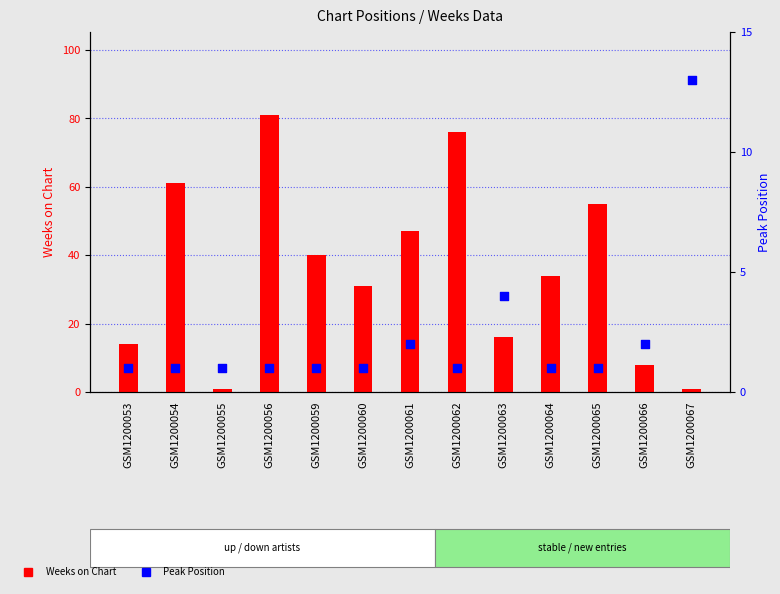

Which series reaches the maximum Y coordinate?

Weeks on Chart